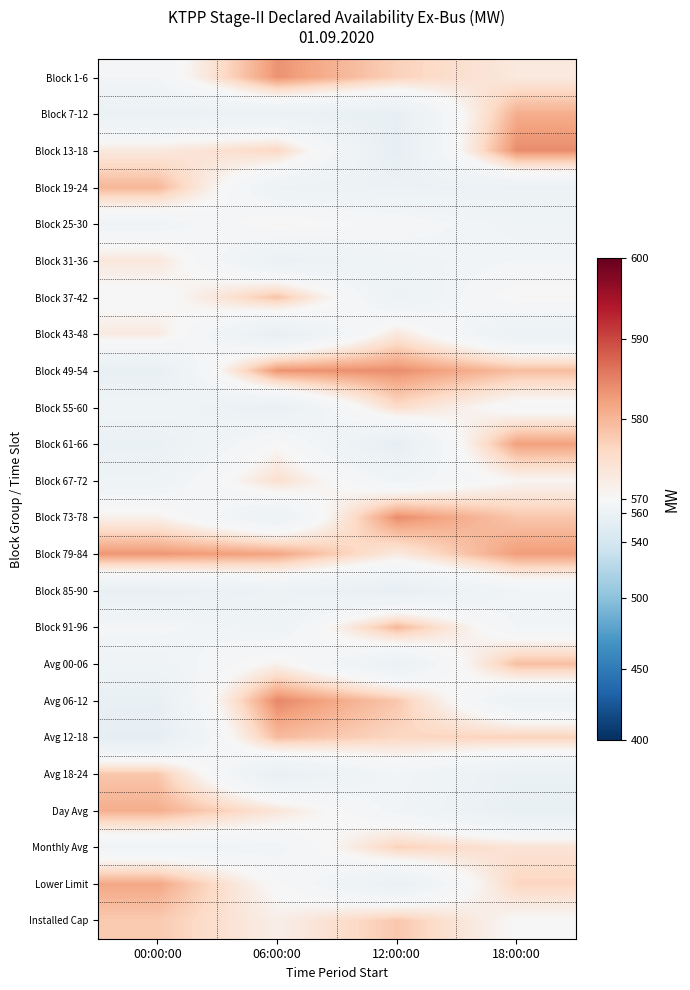

At how many categories does at least one series exceed 578?

4